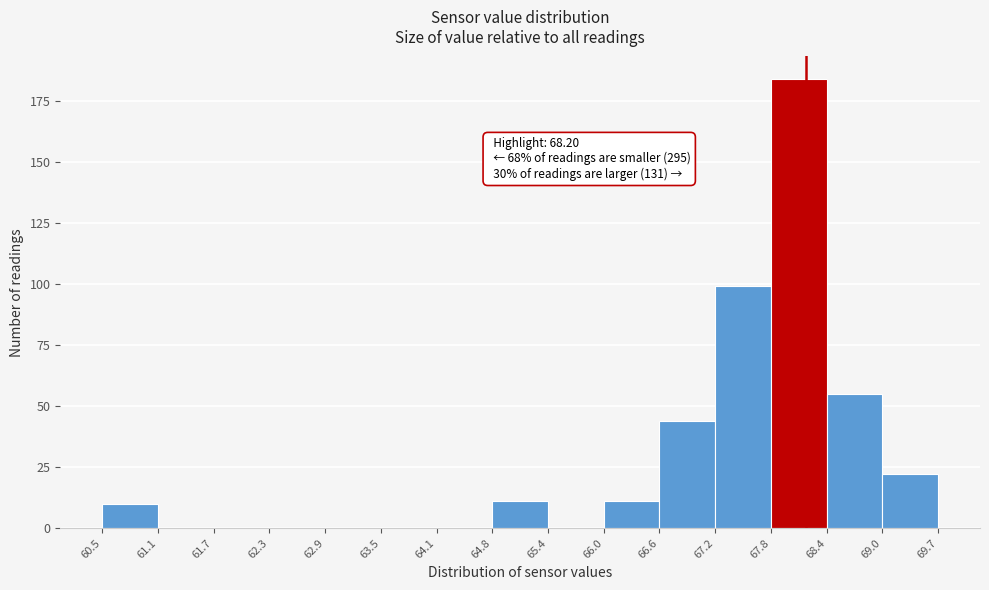

Over which range of the x-axis is the bar tallest?

67.8 to 68.4